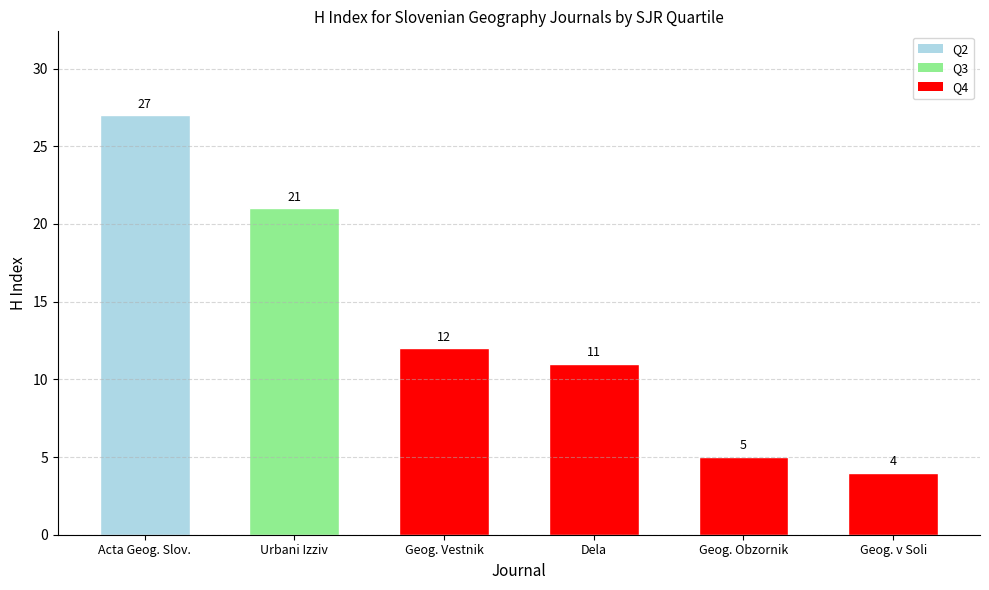

Rank the categories by value from highest to lowest.

Acta Geographica Slovenica, Urbani Izziv, Geografski Vestnik, Dela, Geografski Obzornik, Geografija v Soli